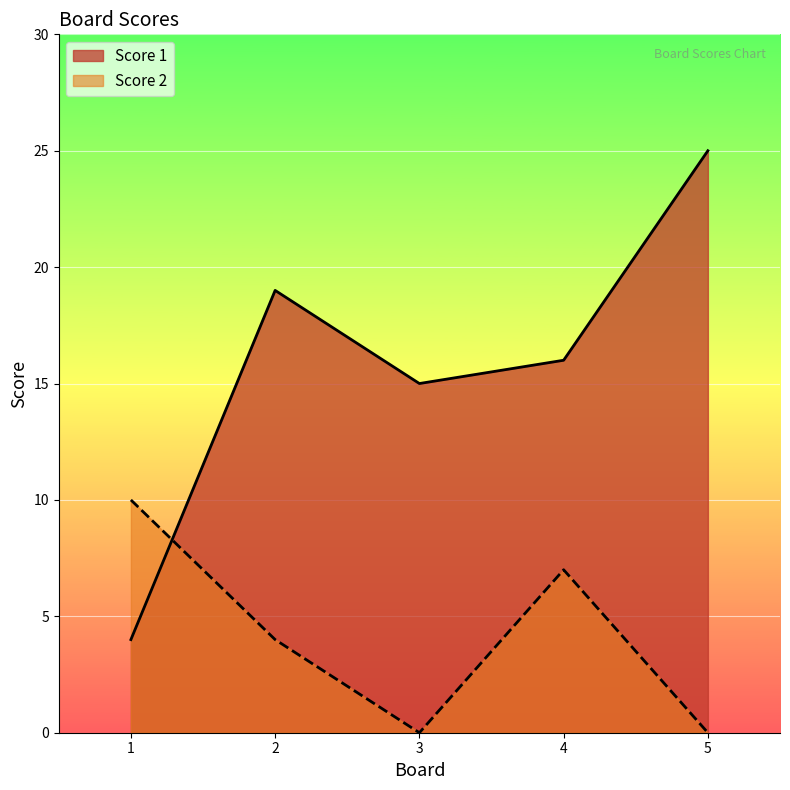

Which has a higher value, 3 or 5?

5